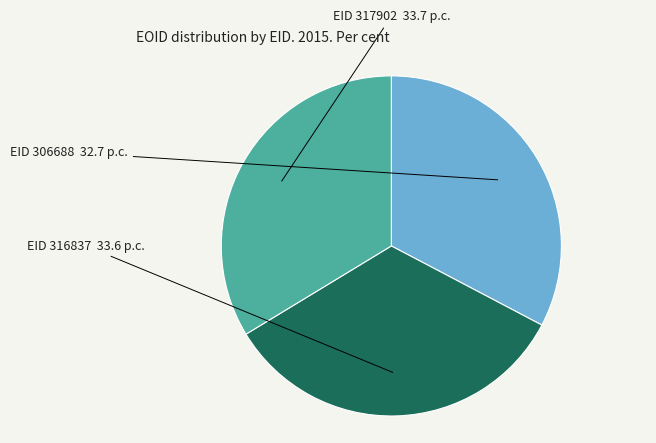

How many segments does this pie chart have?

3